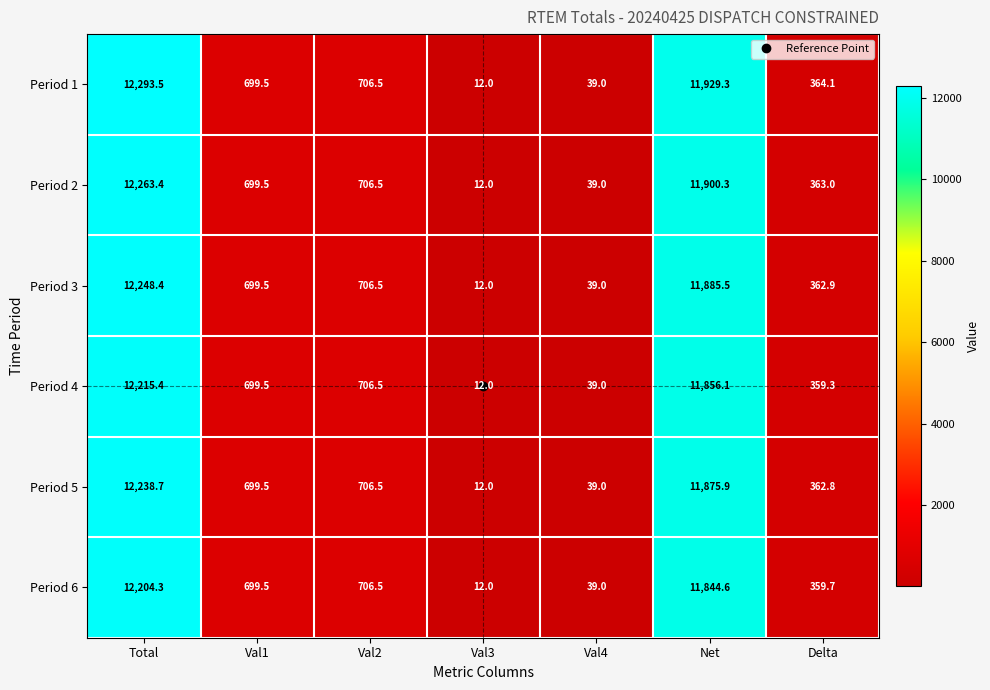

What is the difference between the Period 4 values at Val4 and Total?

12176.4